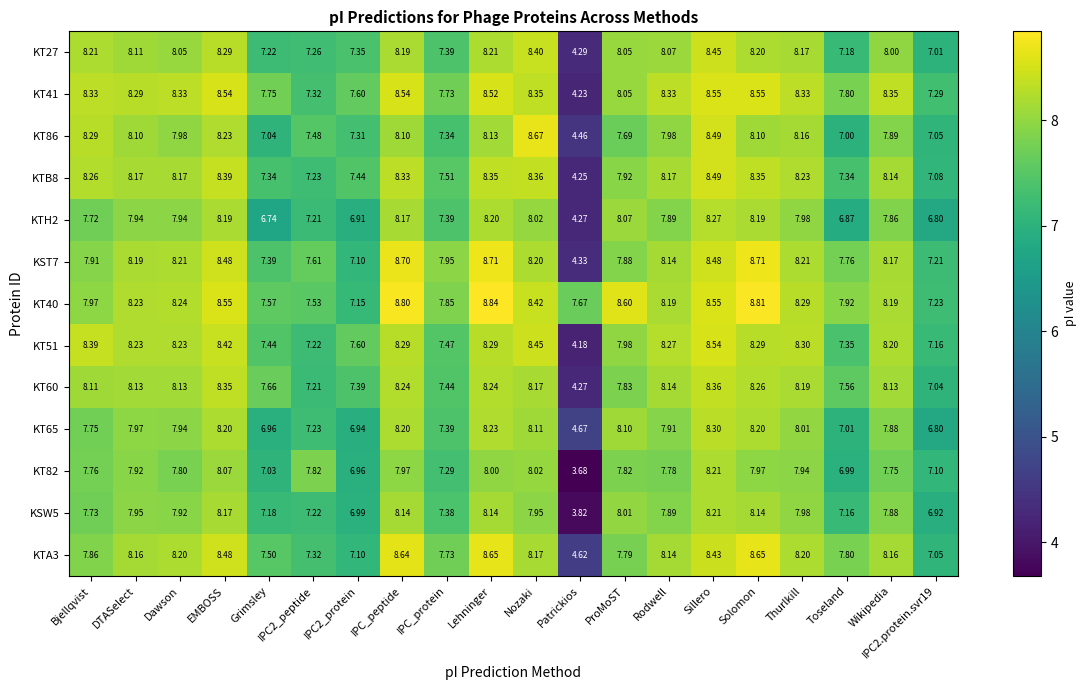

At which category is the sum across all series the highest?

Sillero